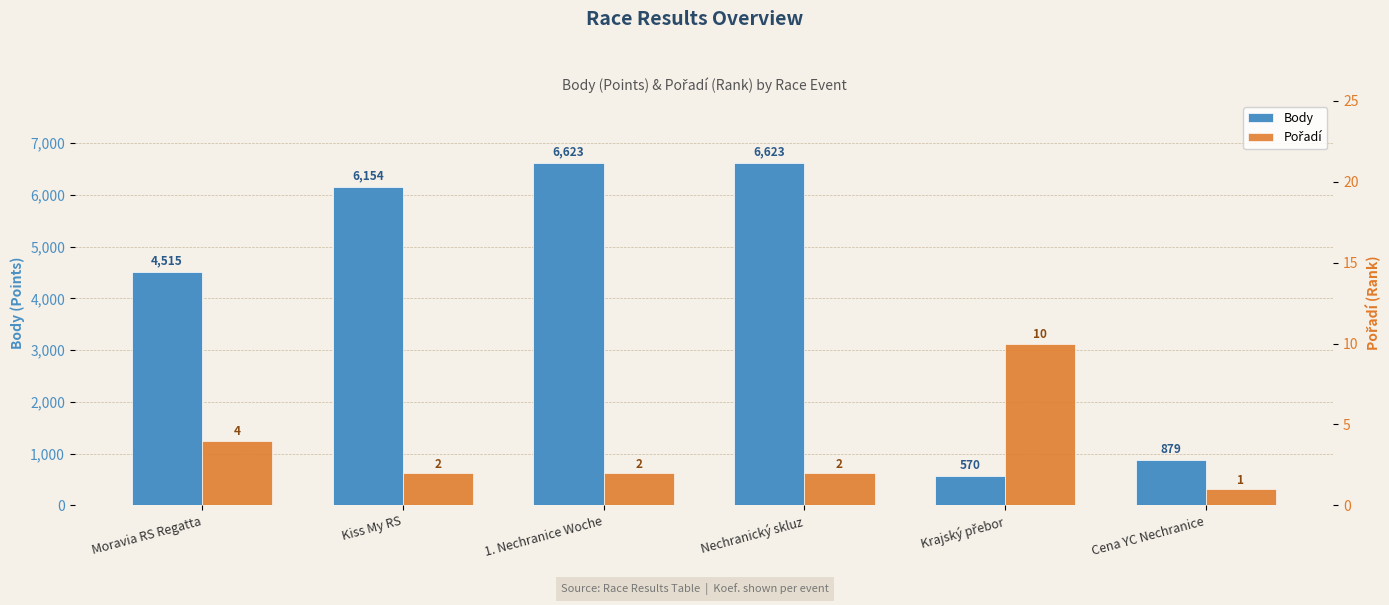

Reading left to right, extract all data points from this chart.

Body: 4515	6154	6623	6623	570	879
Pořadí: 4	2	2	2	10	1